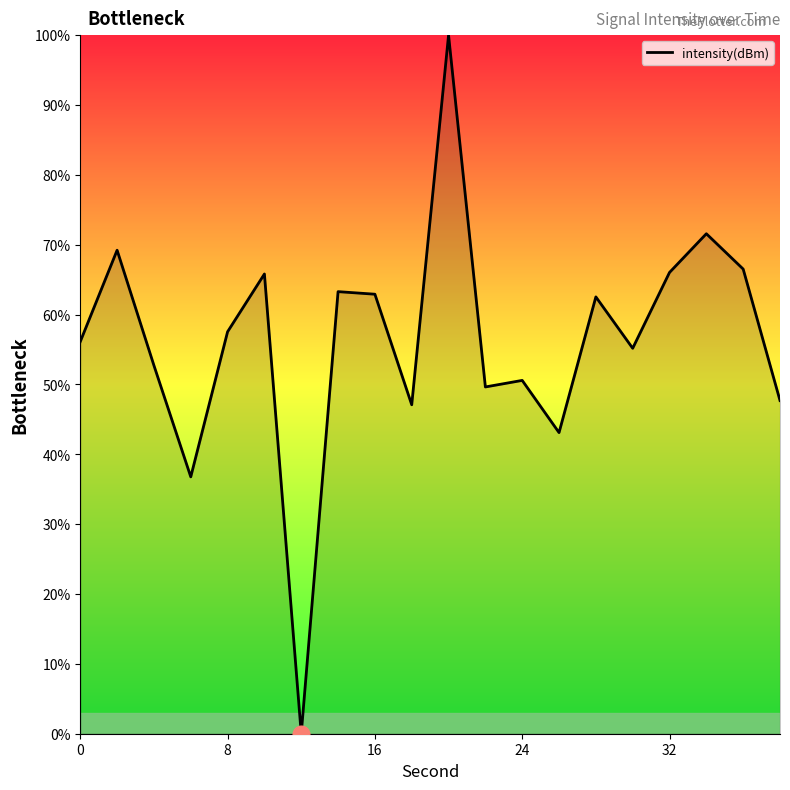

What is the greatest value displayed?

100.0